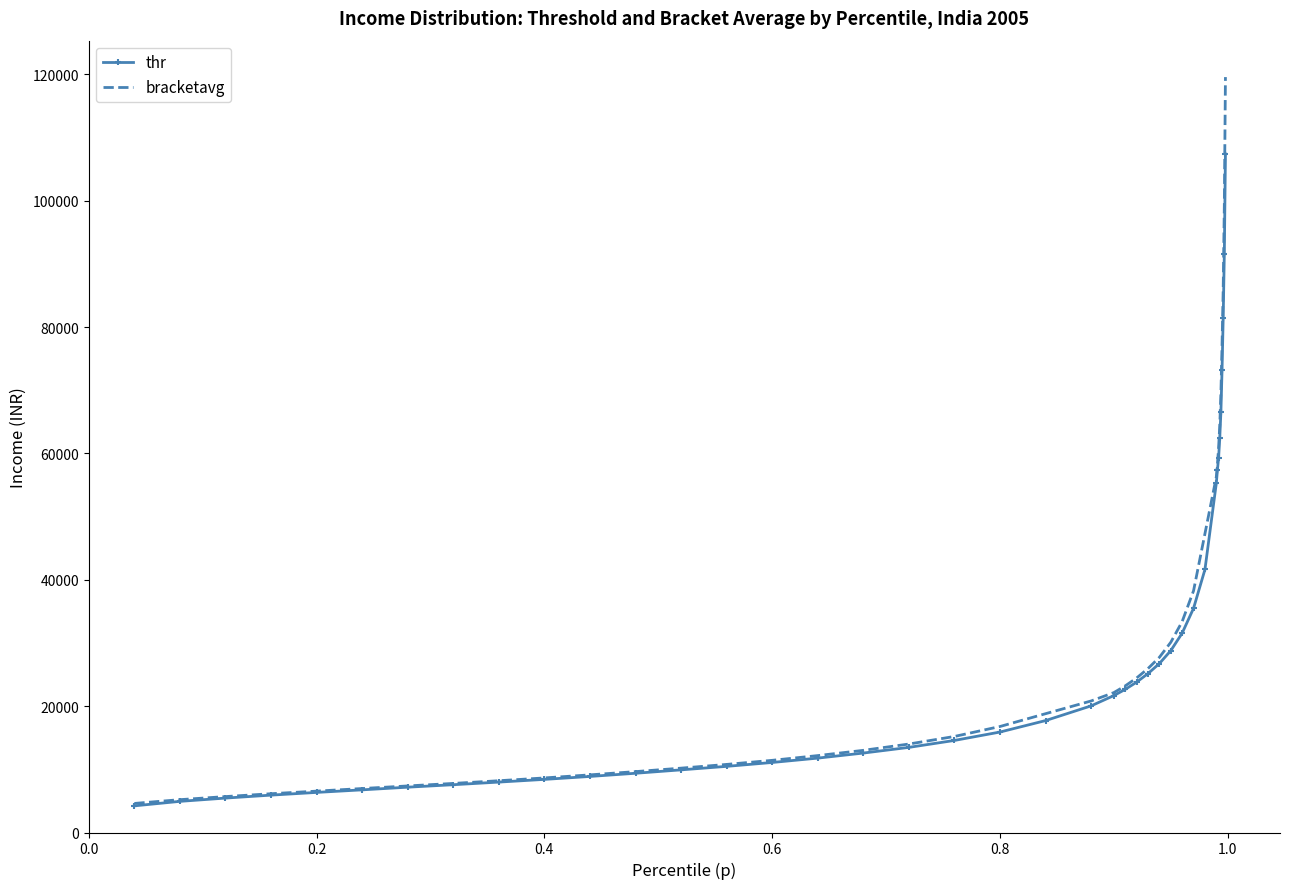

List the series in order of their peak value, lowest first.

thr, bracketavg